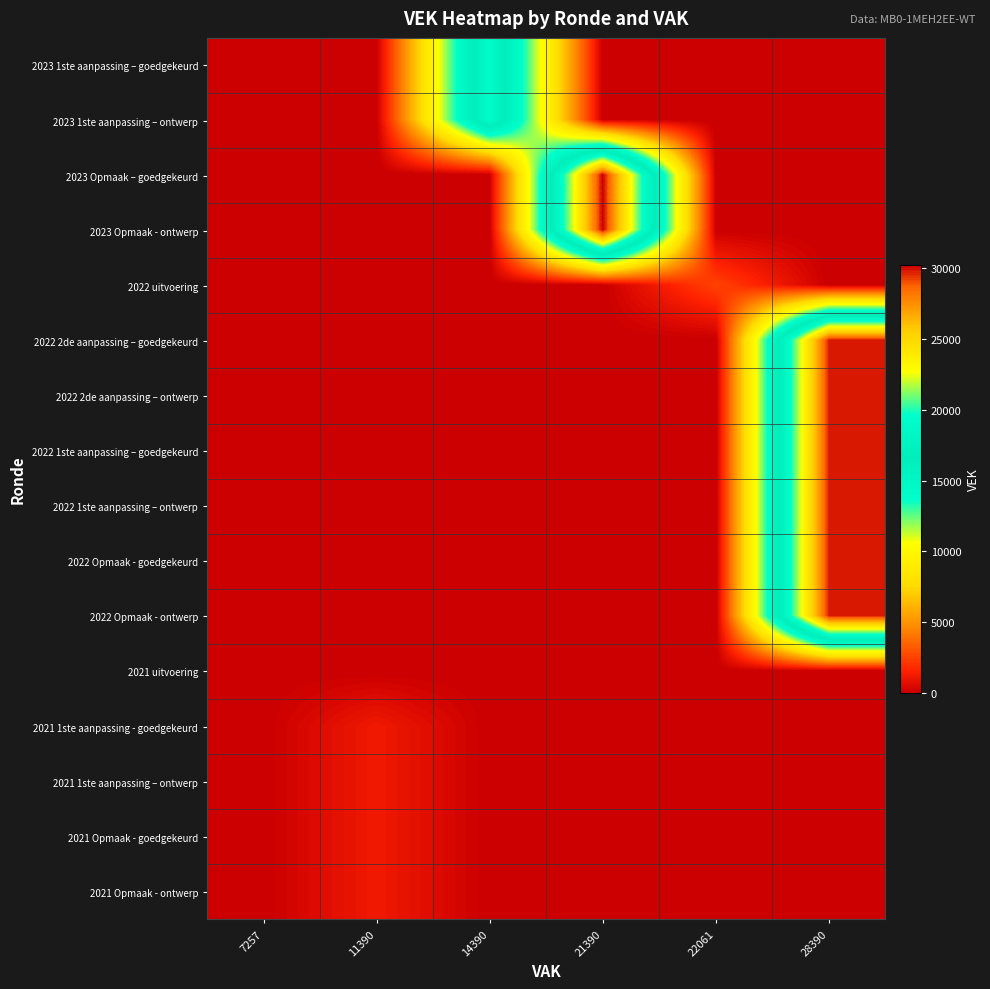

Between 28390 and 21390, which is larger?

28390